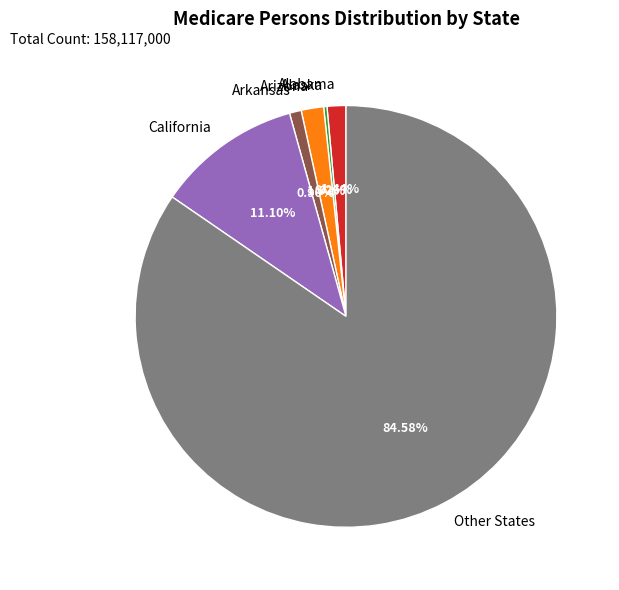

Which has a higher value, Other States or California?

Other States